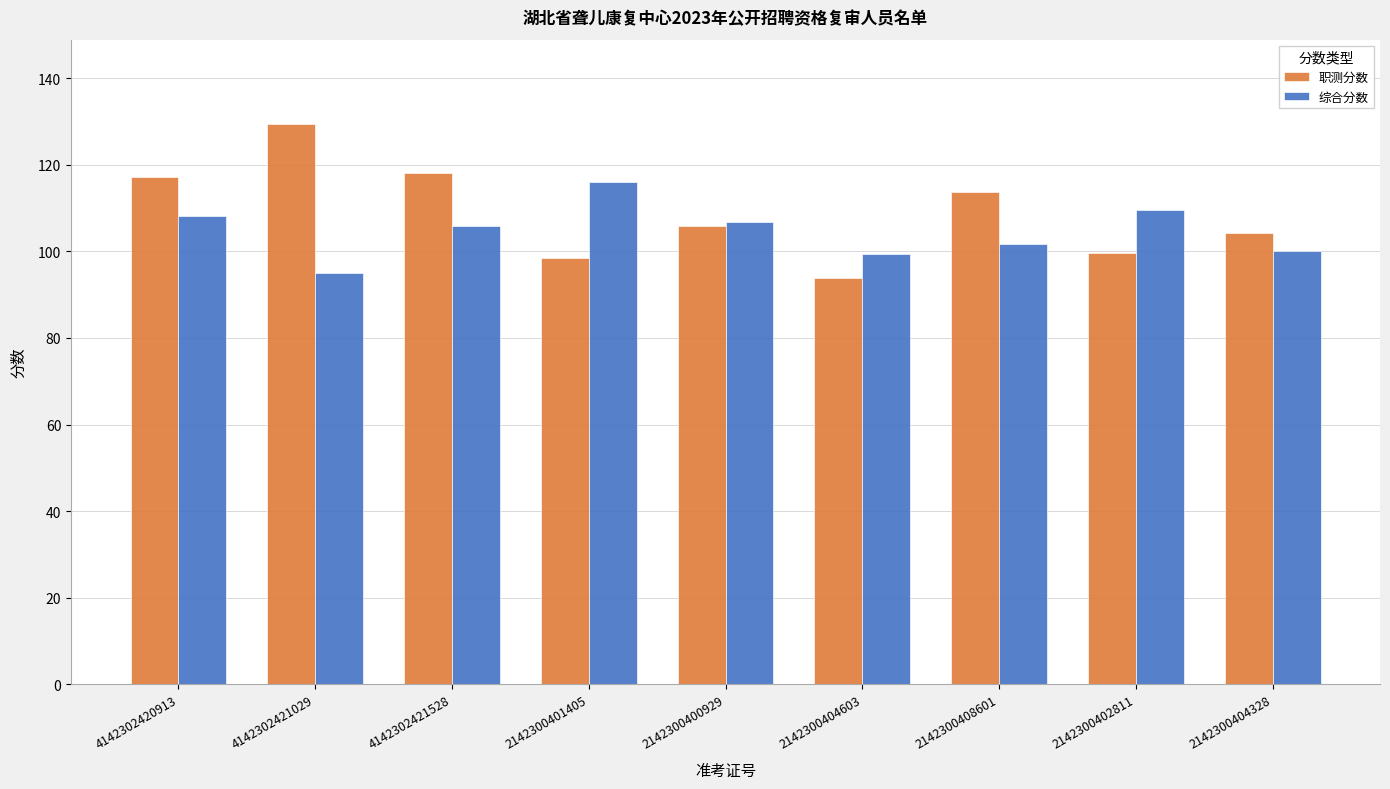

What is the average value of the 综合分数 series?

104.7